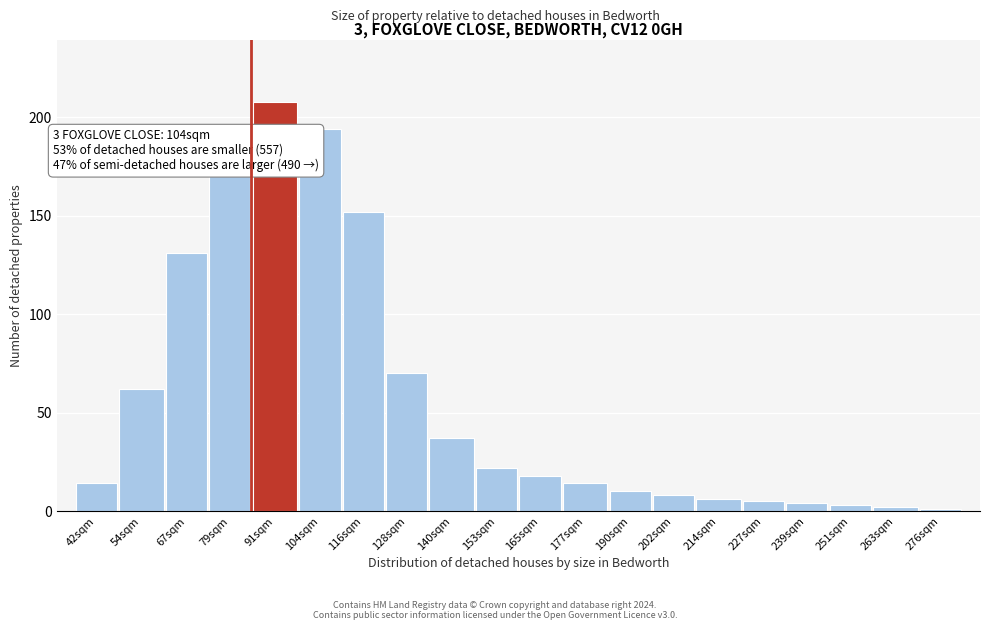

Reading right to left, list all the values displayed in this chart.

276sqm=1	263sqm=2	251sqm=3	239sqm=4	227sqm=5	214sqm=6	202sqm=8	190sqm=10	177sqm=14	165sqm=18	153sqm=22	140sqm=37	128sqm=70	116sqm=152	104sqm=194	91sqm=208	79sqm=171	67sqm=131	54sqm=62	42sqm=14